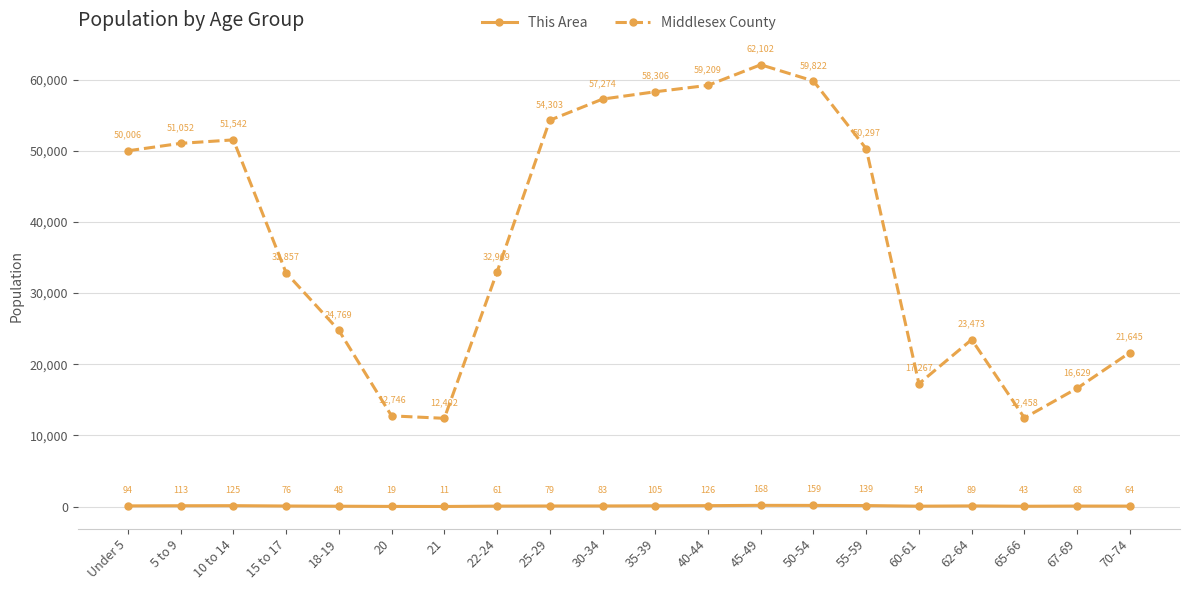

Where is This Area nearest to the value 89?

62-64